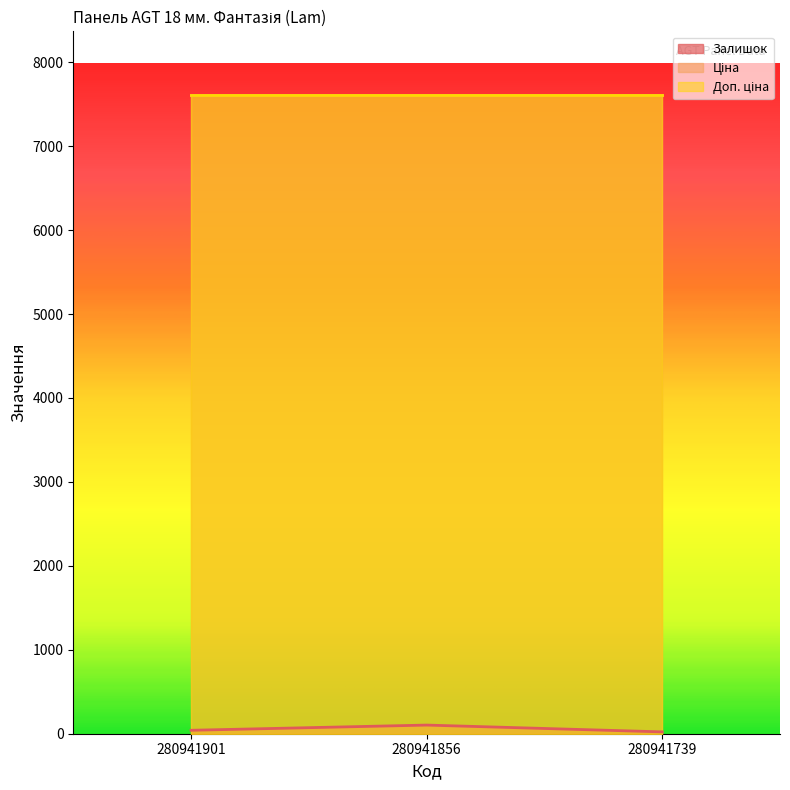

Reading right to left, transcribe all the data shown in this chart.

Залишок: 22.0	103.0	41.0
Ціна: 7607.2	7607.2	7607.2
Доп. ціна: 7607.2	7607.2	7607.2